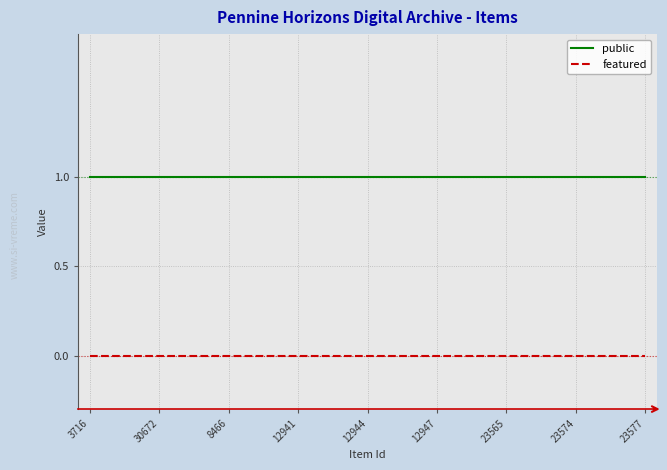

List the series in order of their overall mean, highest first.

public, featured